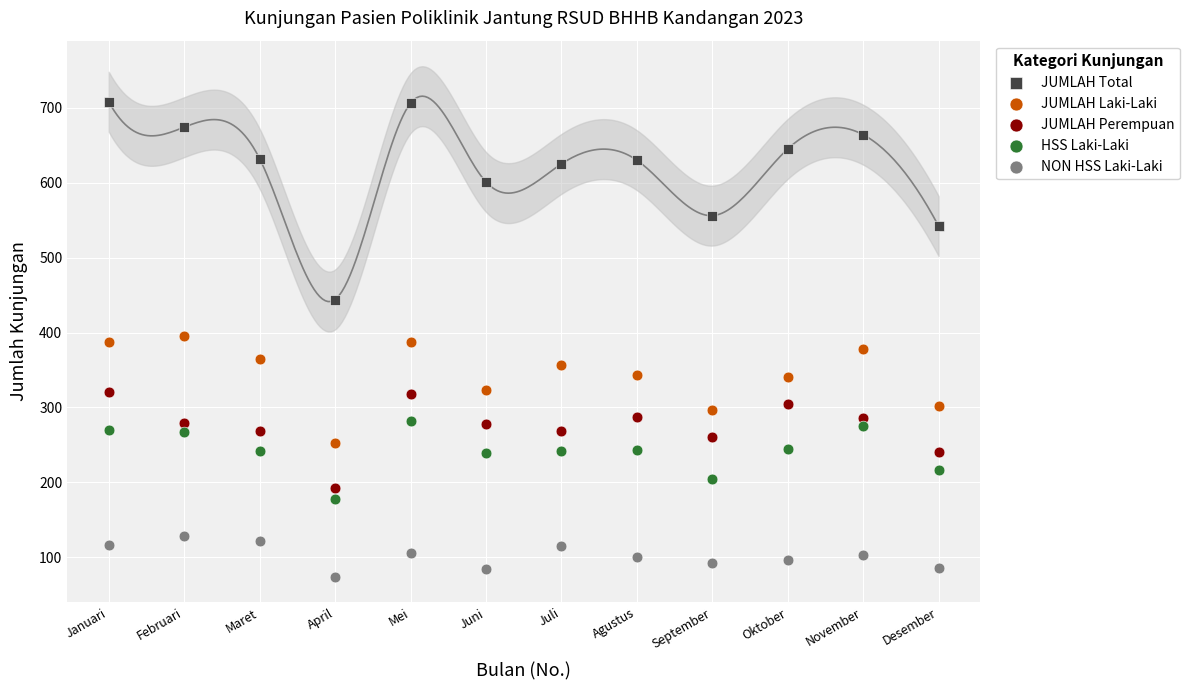

Which series has the largest Y range (max minus min)?

JUMLAH Total